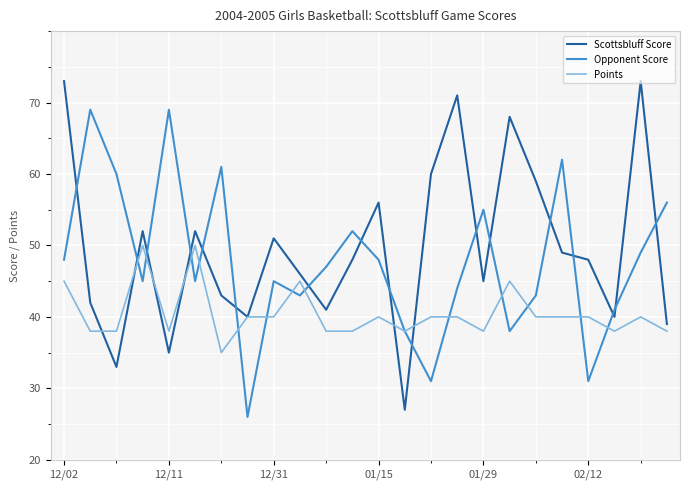

Which series has the largest total across all categories?

Scottsbluff Score